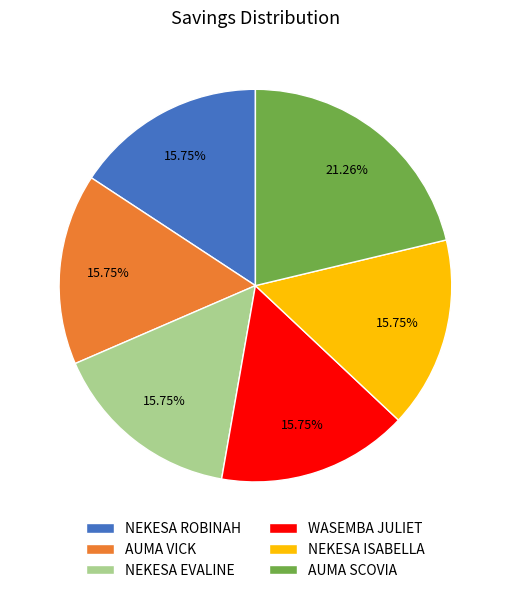

What portion of the pie excludes AUMA SCOVIA?

78.7%